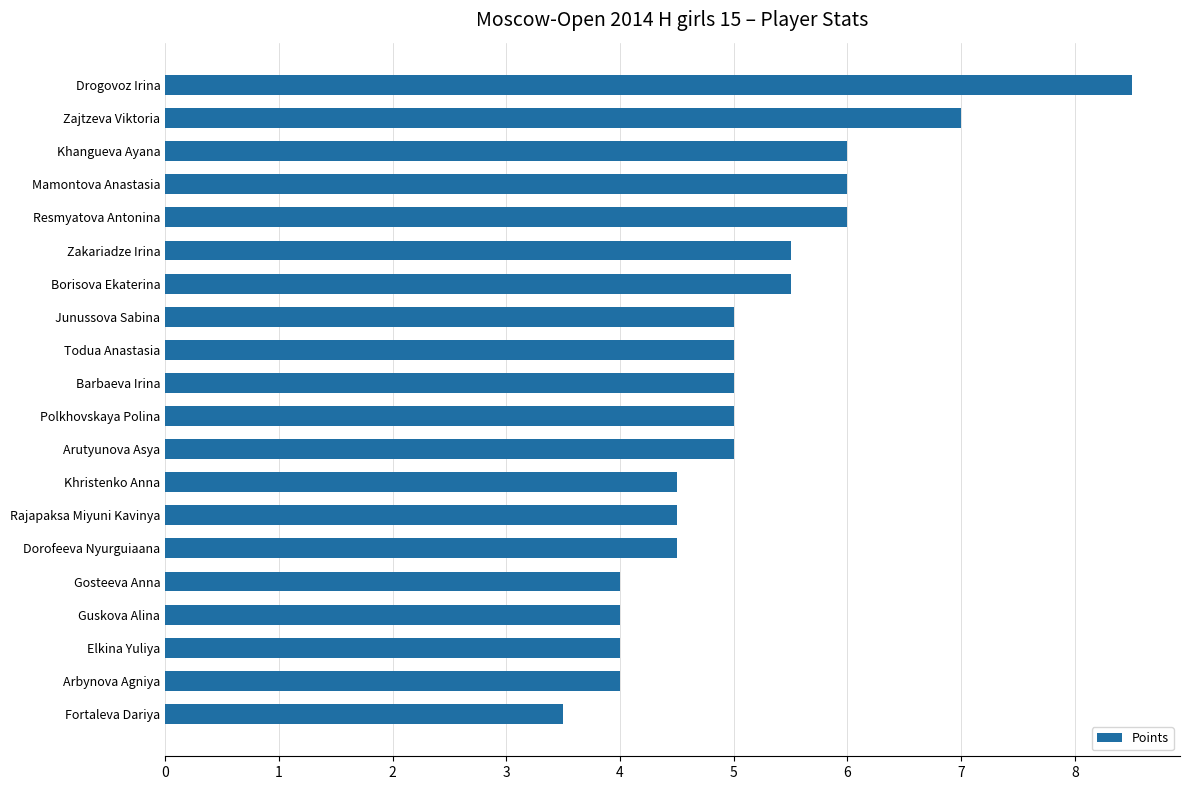

What is the sum of the values at Khristenko Anna and Zakariadze Irina?

10.0